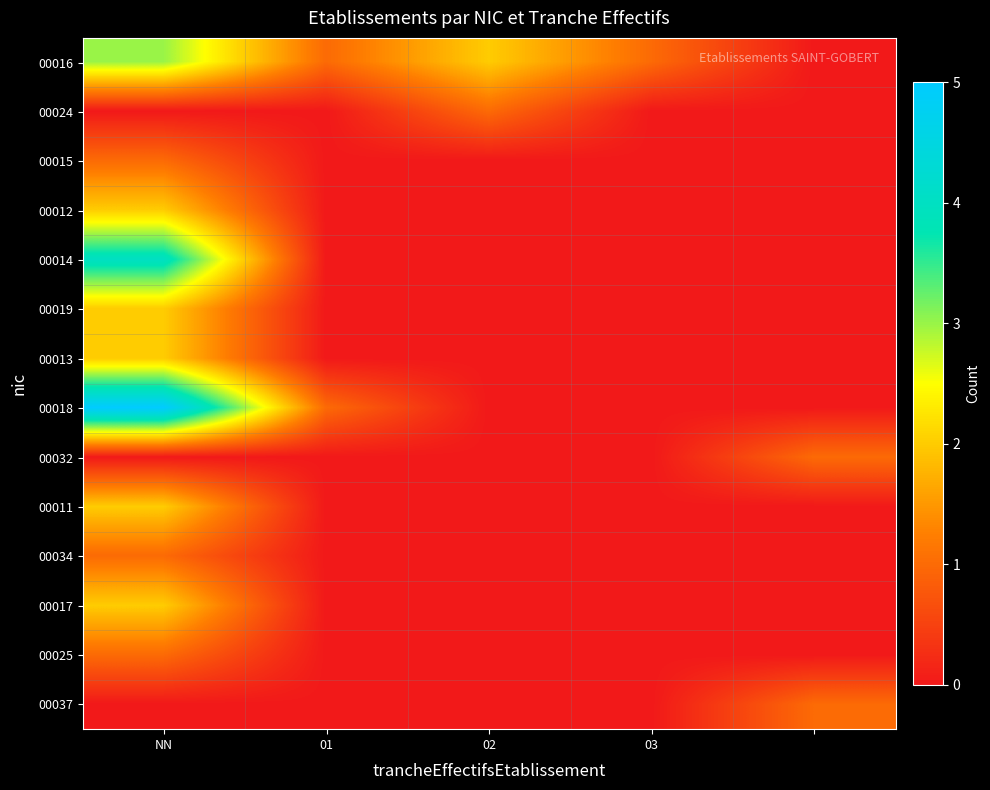

Which category has the highest value across all series?

NN